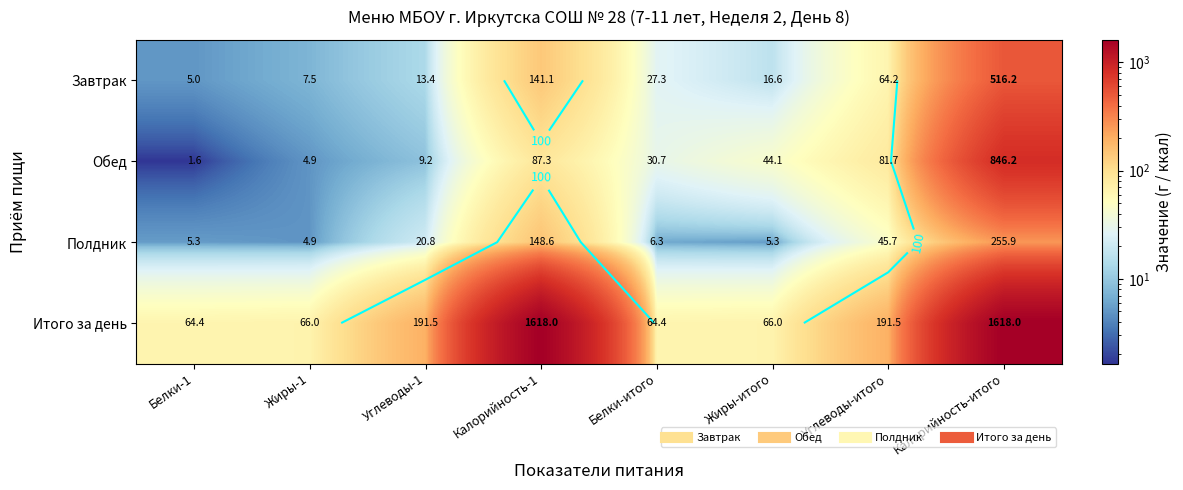

True or false: Итого за день has a value of 64.4 at Белки-1.

True